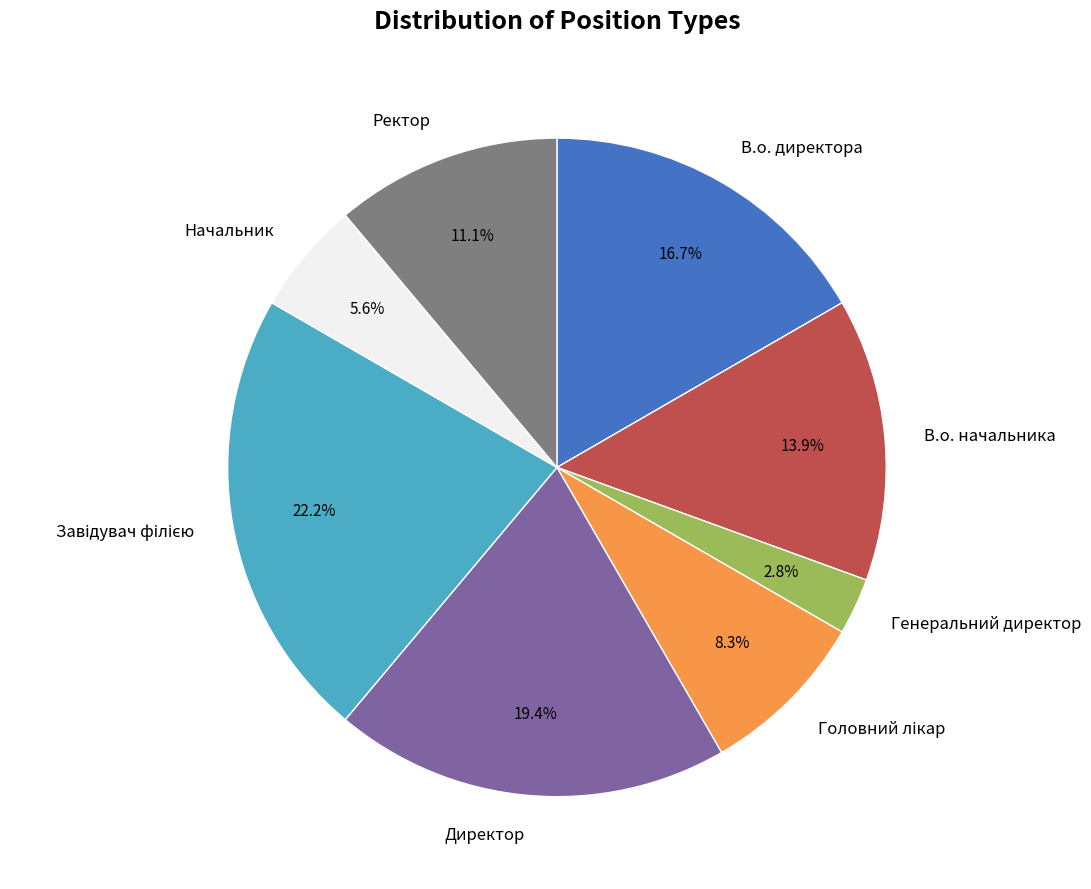

To the nearest percent, what portion does Начальник represent?

6%